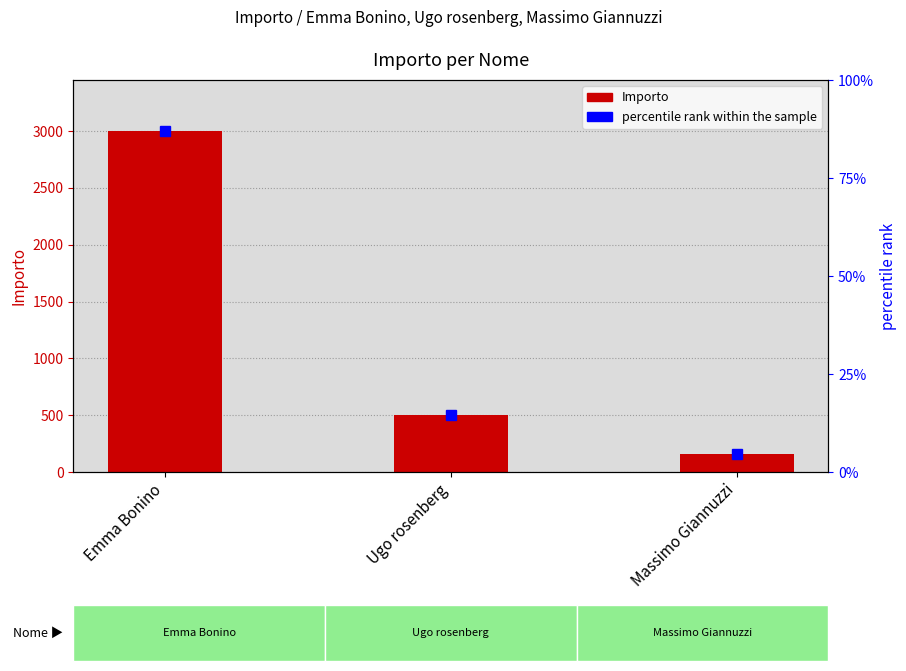

At which category does the chart reach its minimum across all series?

Massimo Giannuzzi